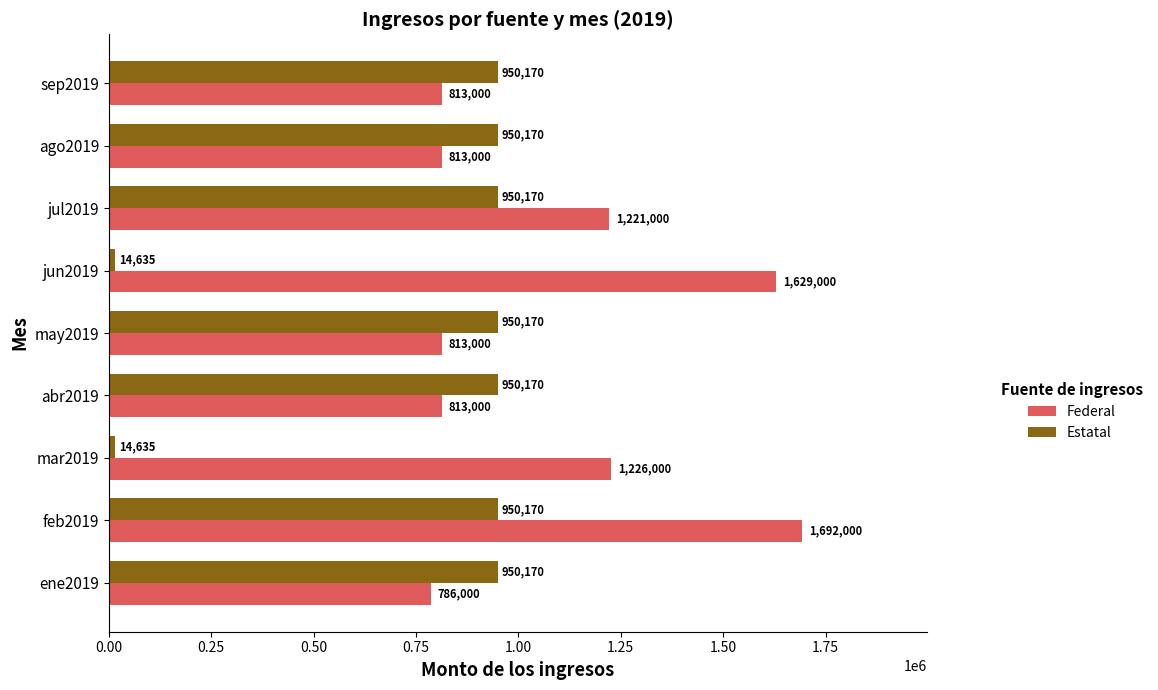

At which category is the sum across all series the highest?

feb2019